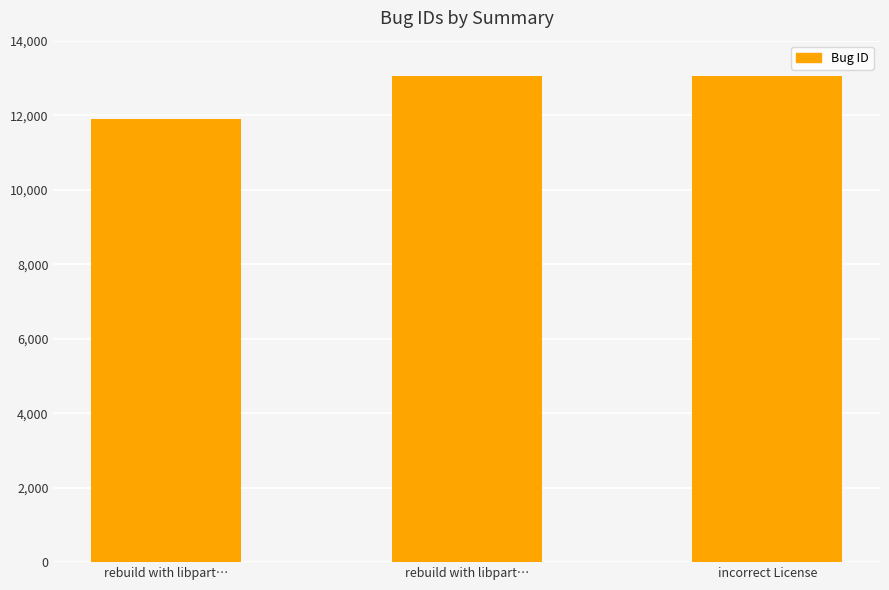

At which label does the data first exceed 13053?

incorrect License